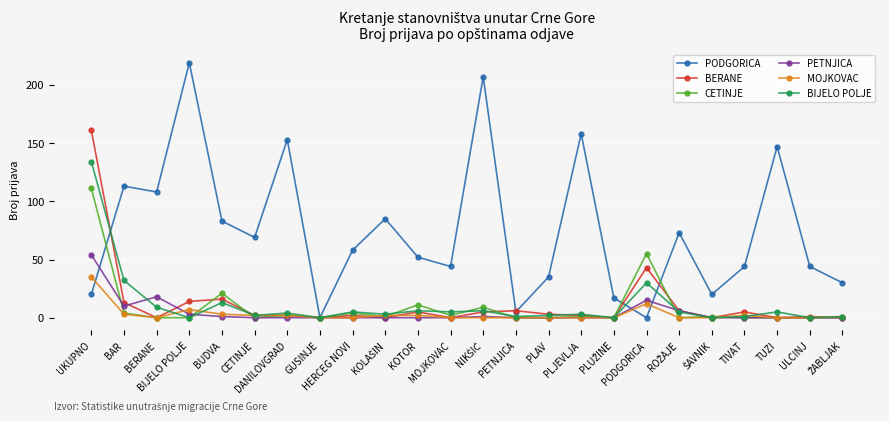

Between which two adjacent categories do PETNJICA and CETINJE first intersect?

UKUPNO and BAR